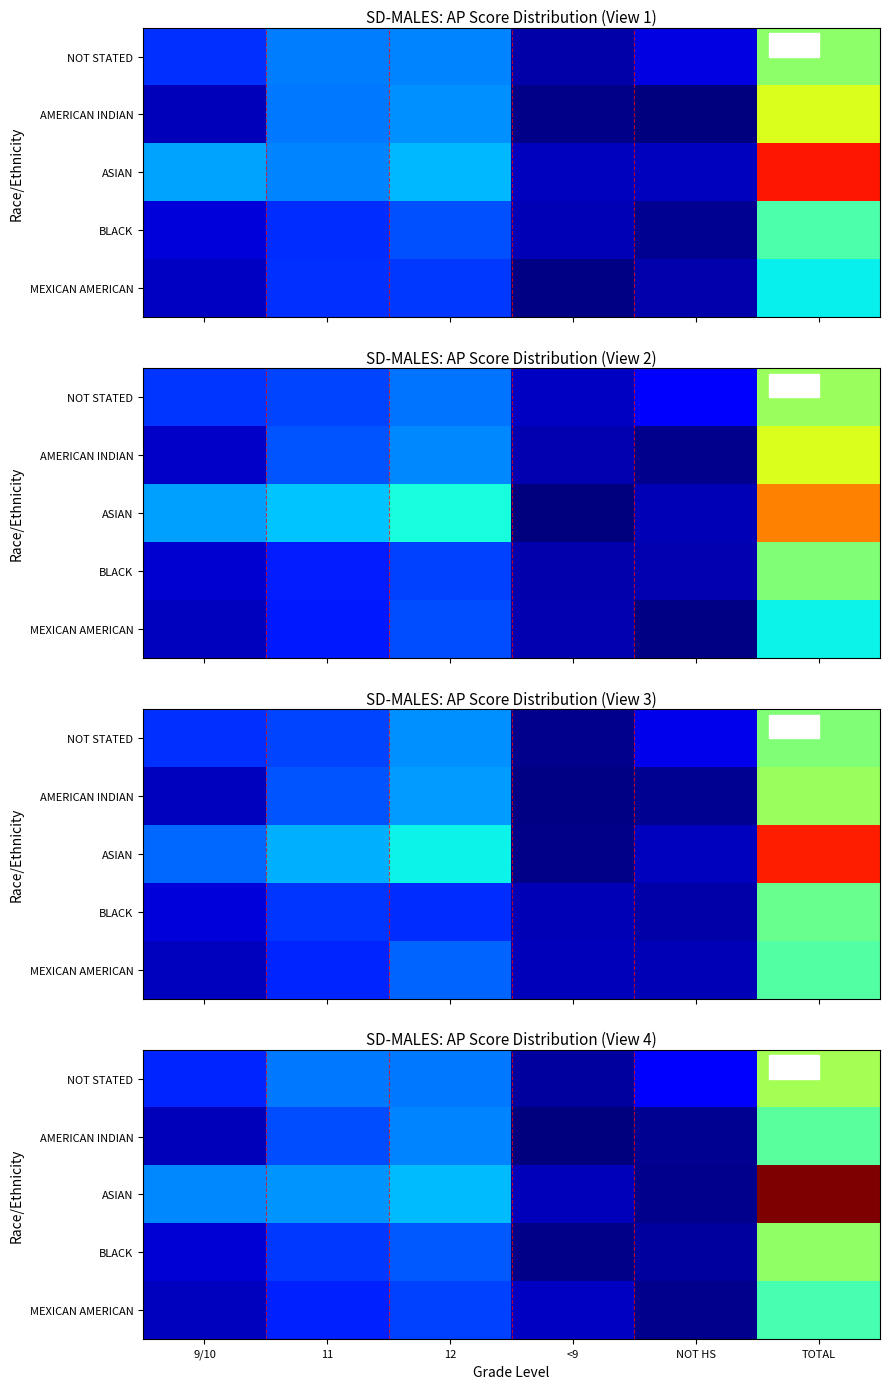

How many values in the AMERICAN INDIAN series exceed 10?

3